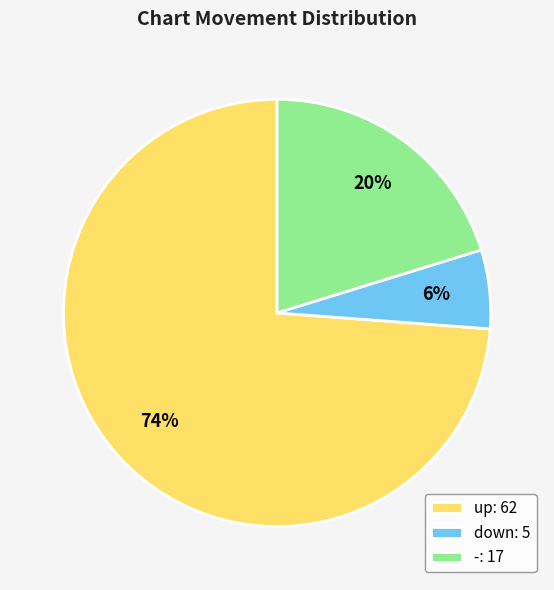

Between -: 17 and down: 5, which is larger?

-: 17